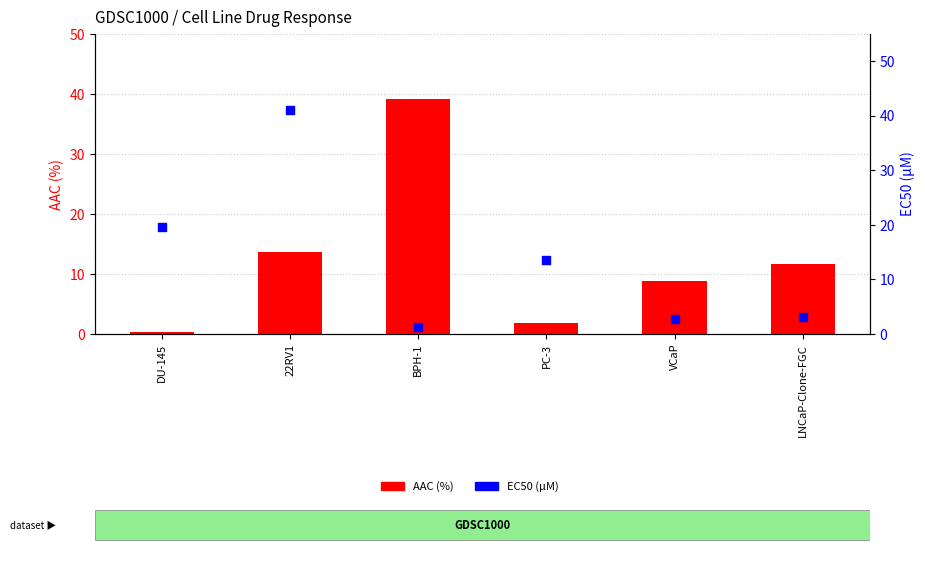

At which category is the sum across all series the highest?

22RV1